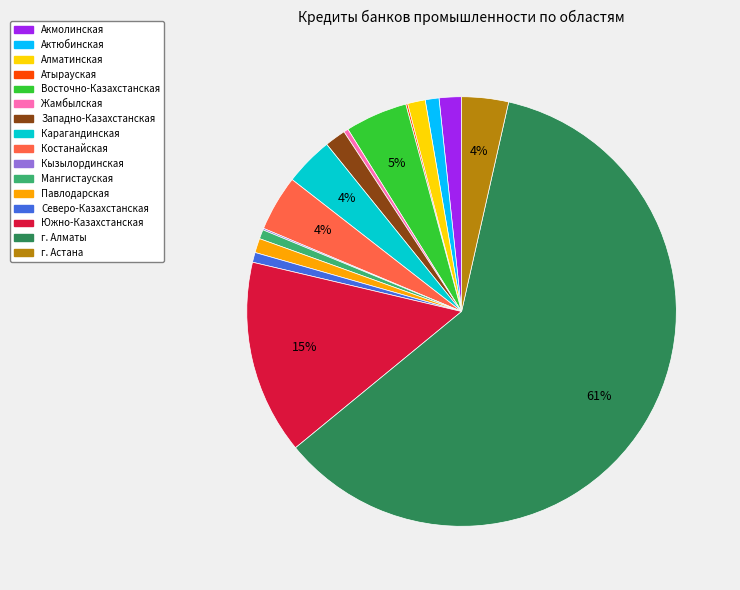

The Павлодарская slice represents 11% of the pie. True or false?

False